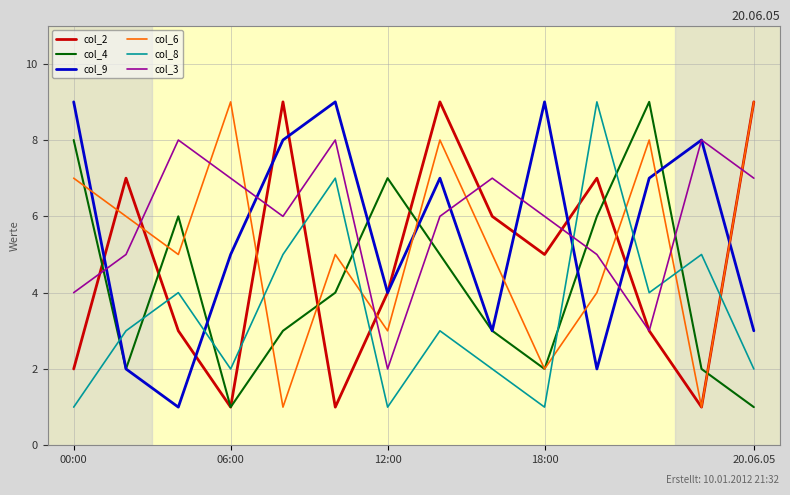

Count the col_4 values in the range 2 to 6.

9